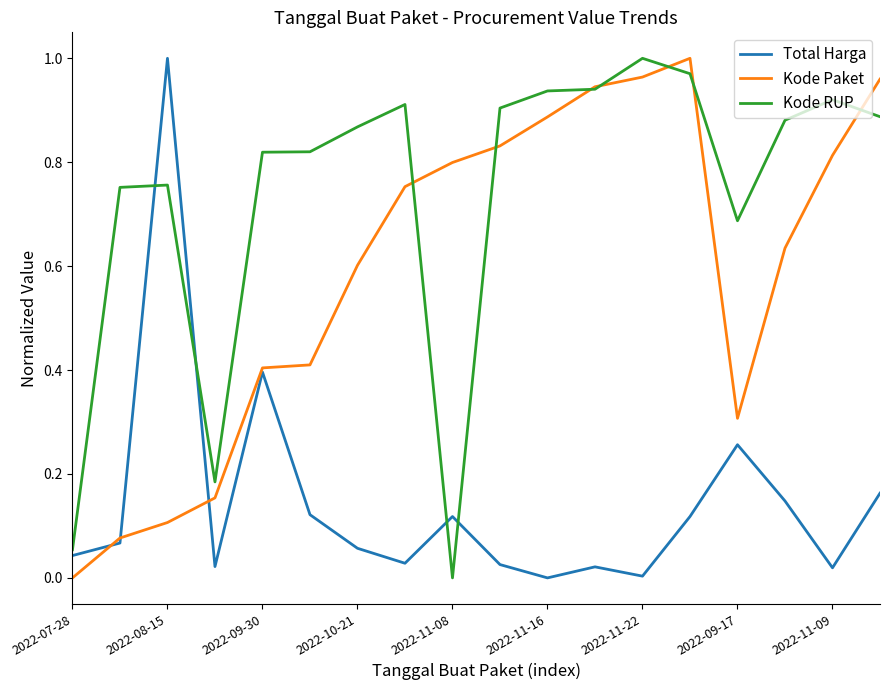

Does the chart have visible grid lines?

No